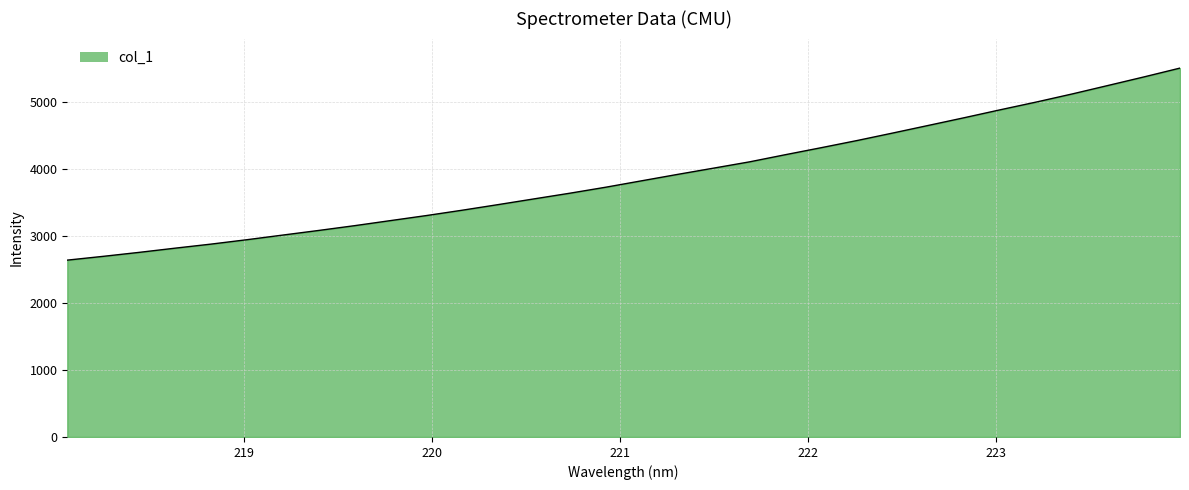

What is the smallest value displayed?

2639.9